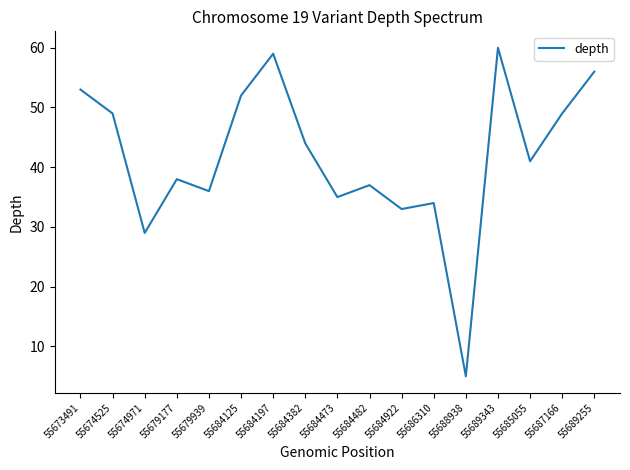

Where is the data nearest to the value 32?

55684922